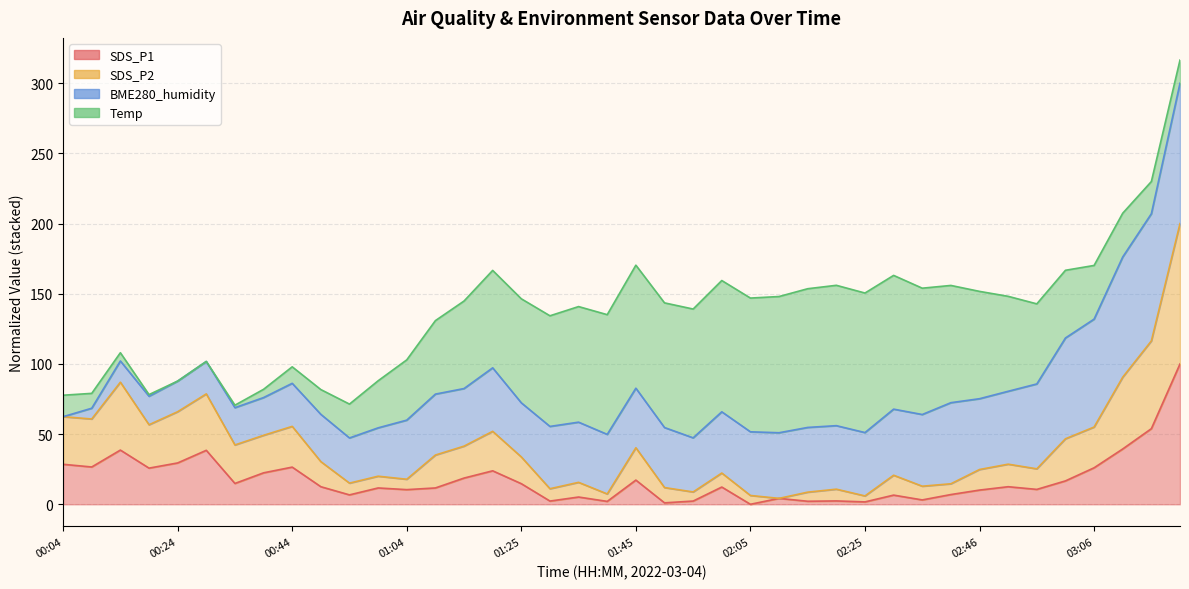

True or false: SDS_P1 has a value of 24.5 at 01:25.

False